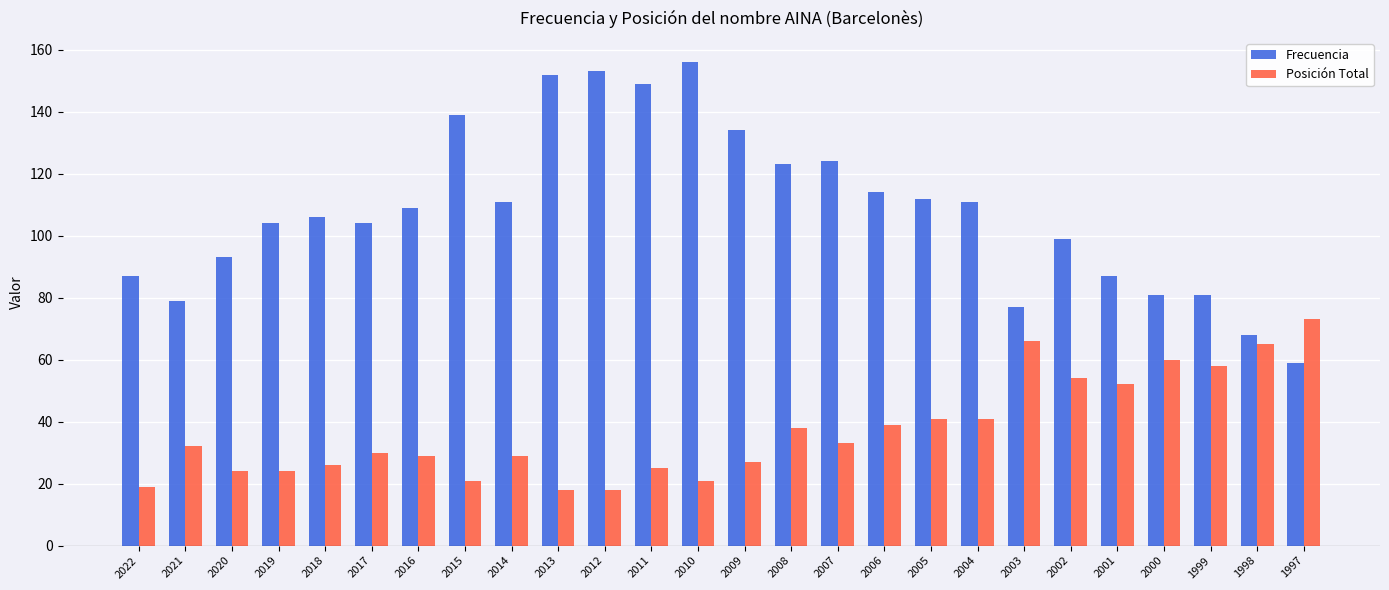

Read the Posición Total value at 2001, to the nearest 5.

50